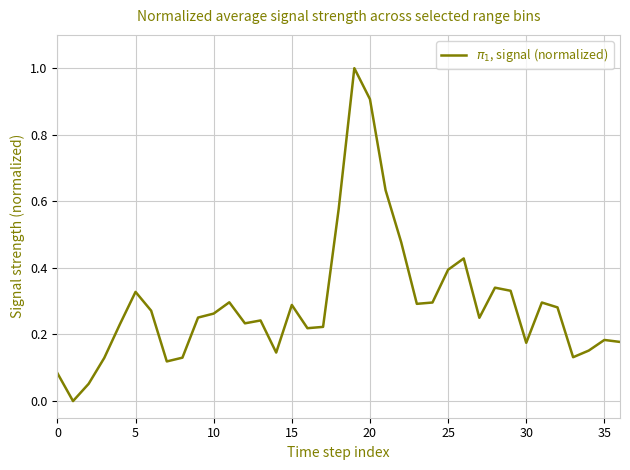

What is the difference between the second highest and second lowest values?

0.9